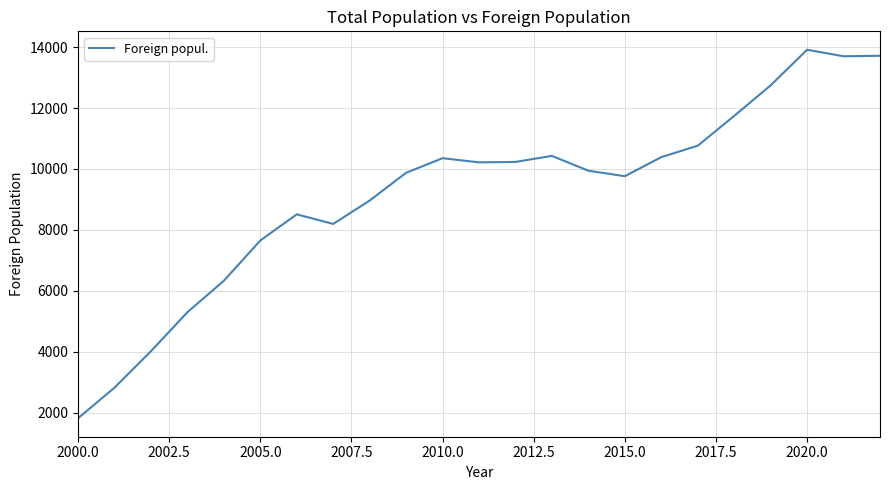

What is the difference between the maximum and minimum values?

12105